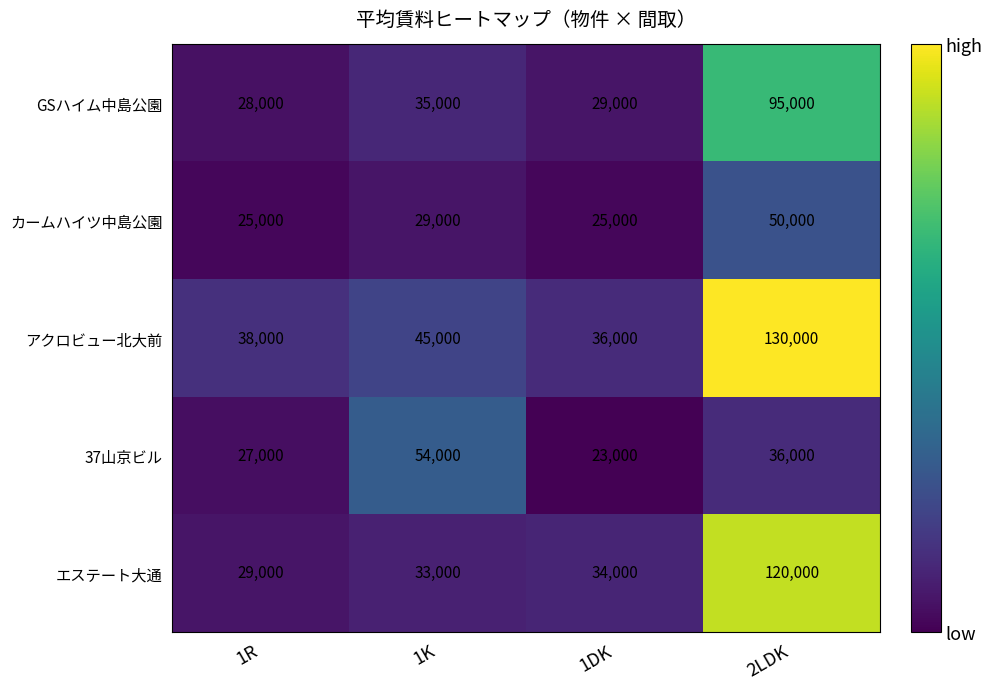

True or false: アクロビュー北大前 has a value of 58946 at 1DK.

False